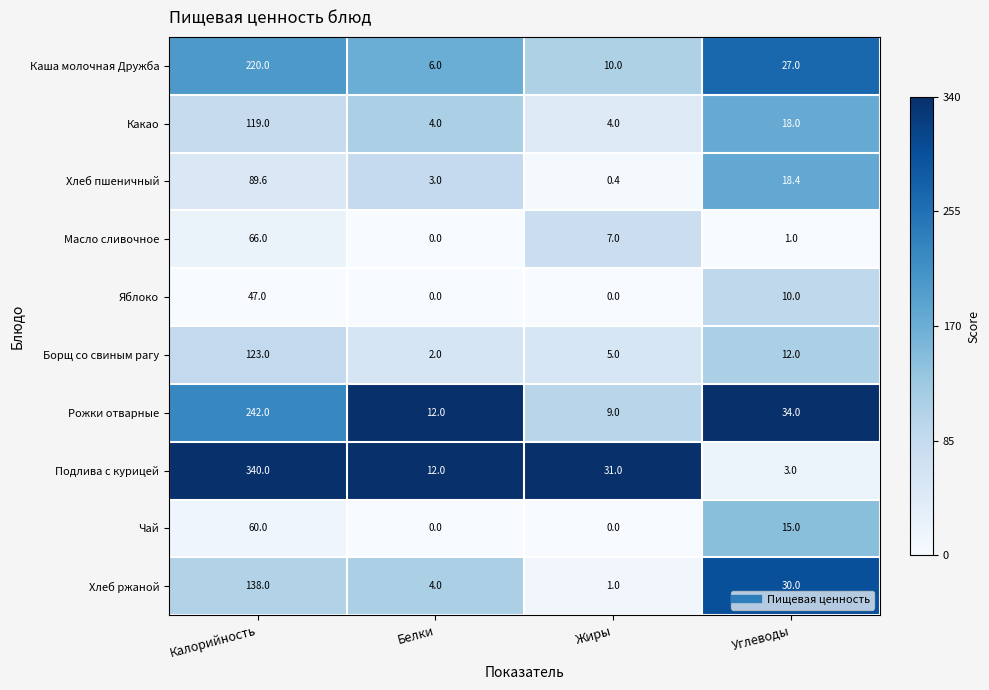

What is the sum of the Яблоко values at Калорийность and Углеводы?

57.0